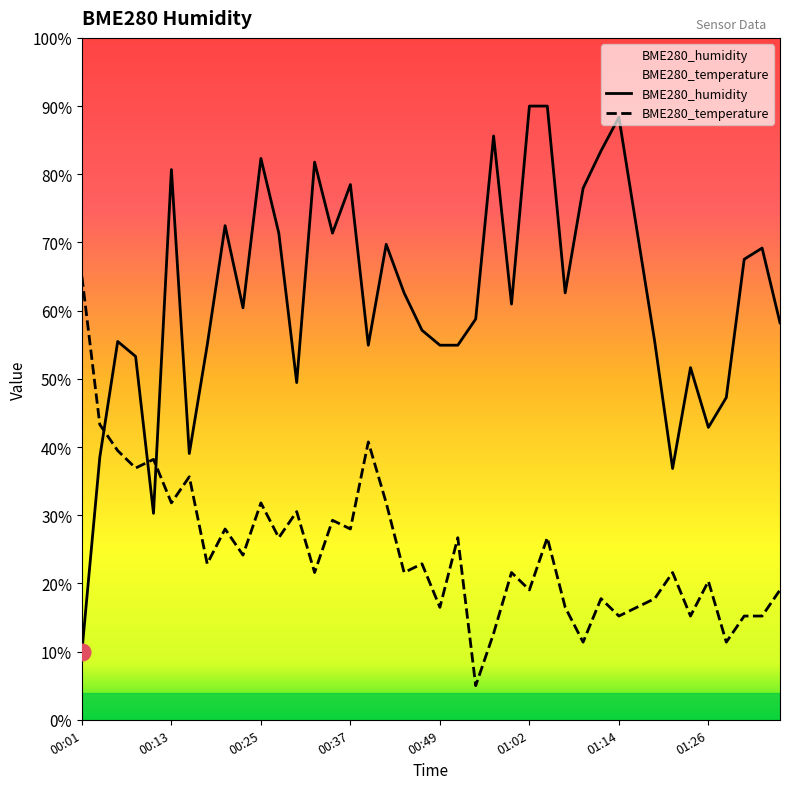

Which series has the widest spread of values?

BME280_humidity